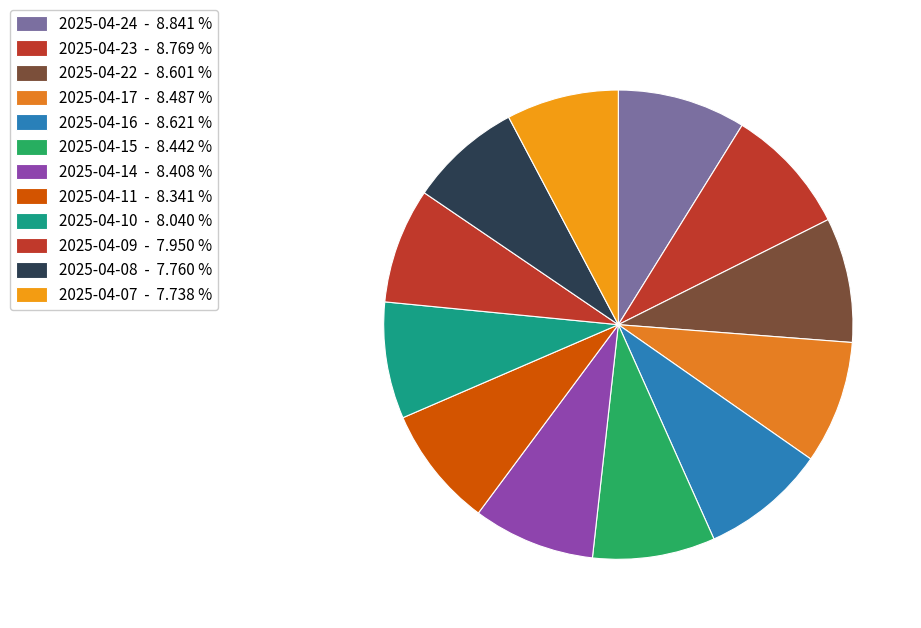

Which slice is the smallest?

2025-04-07